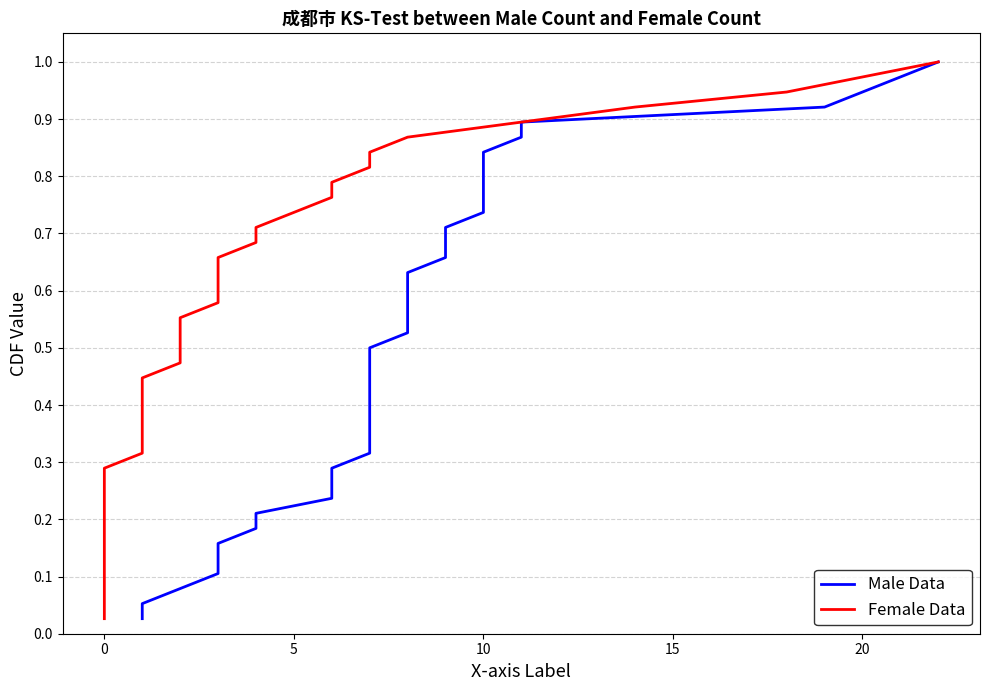

True or false: Male Data and Female Data cross at least once.

False